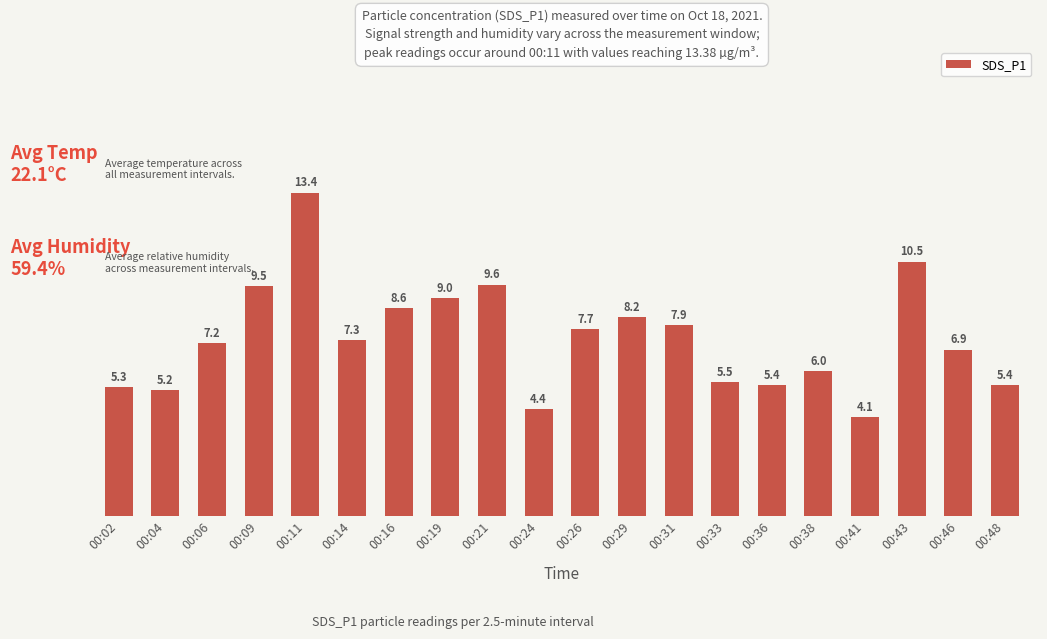

Reading left to right, what are all the values shown in this chart?

5.3	5.2	7.2	9.5	13.4	7.3	8.6	9.0	9.6	4.4	7.7	8.2	7.9	5.5	5.4	6.0	4.1	10.5	6.9	5.4